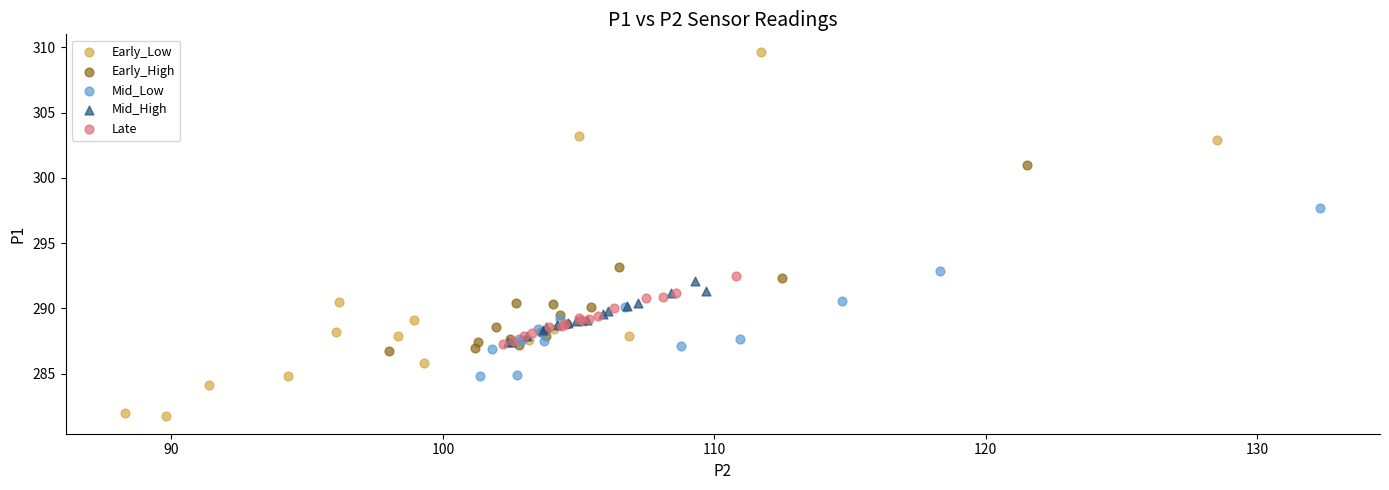

Which series has the largest Y range (max minus min)?

Early_Low